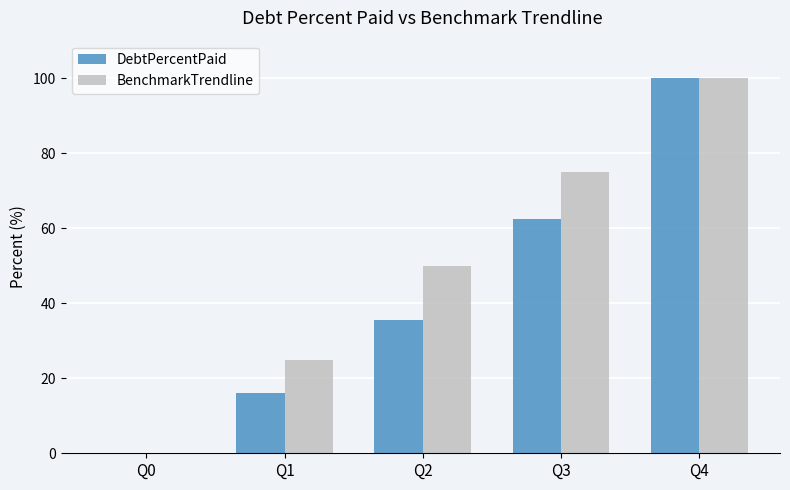

Which series has the largest total across all categories?

BenchmarkTrendline